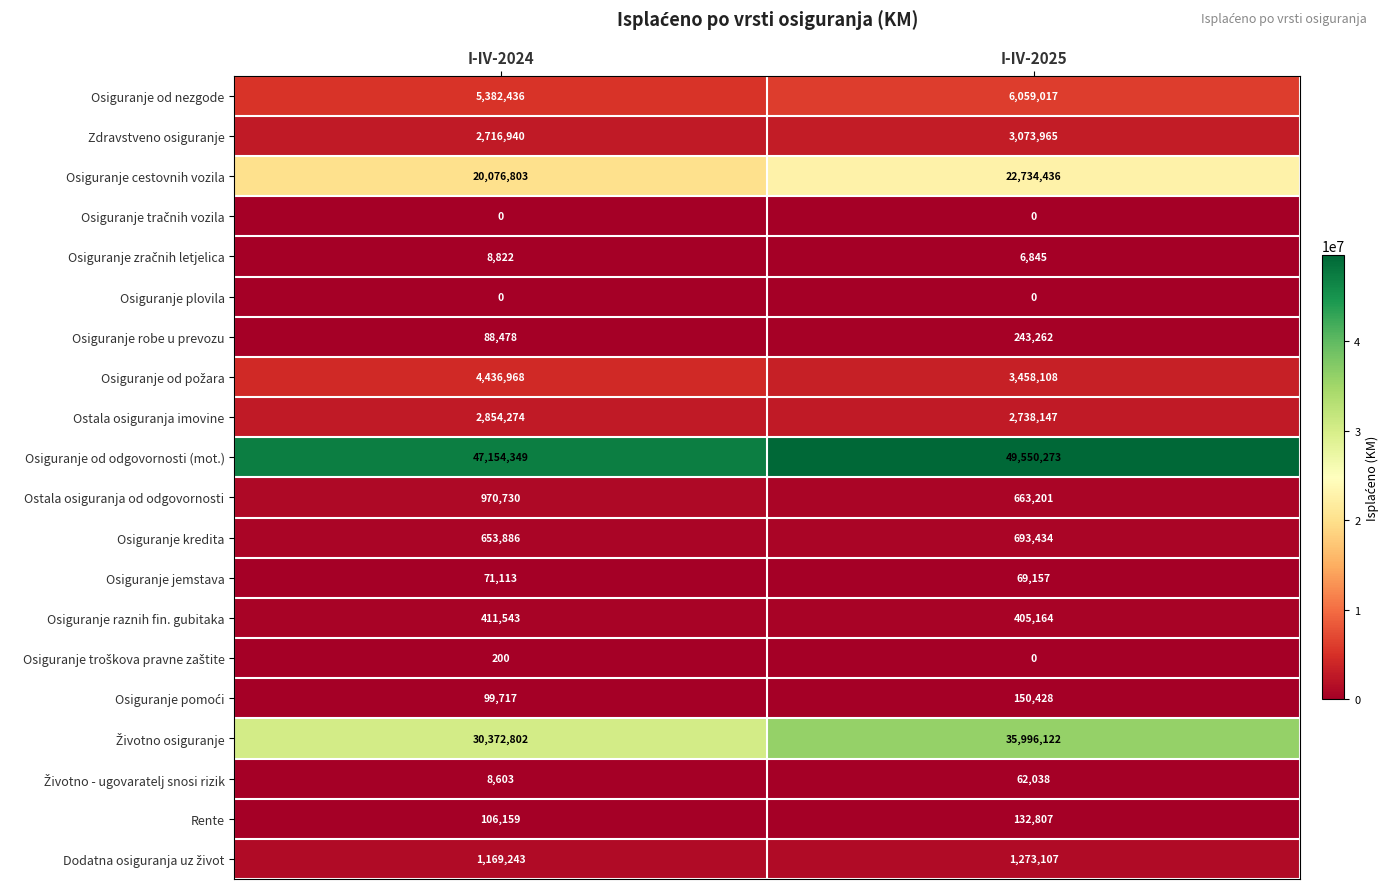

At how many categories does at least one series exceed 21410735?

2